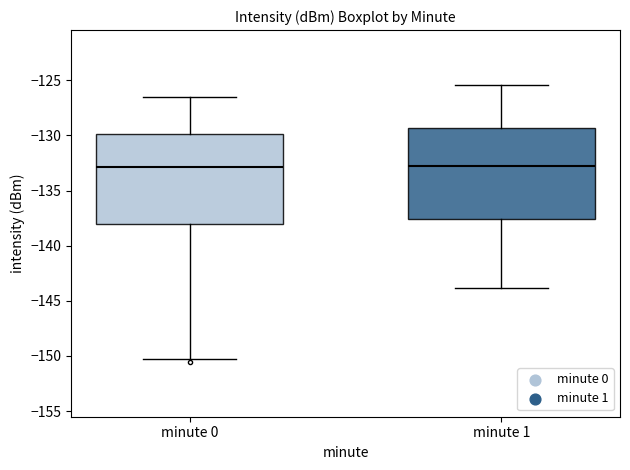

Reading left to right, read every box against the y-axis: the position of its median line, the range the box covers, and the ends of its whiskers. The values are not printed on the chart, so give them approximately, as read against the axis.

minute 0: median -133.0, box -138.0 to -130.0, whiskers -150.0 to -126.5
minute 1: median -133.0, box -137.5 to -129.5, whiskers -144.0 to -125.5